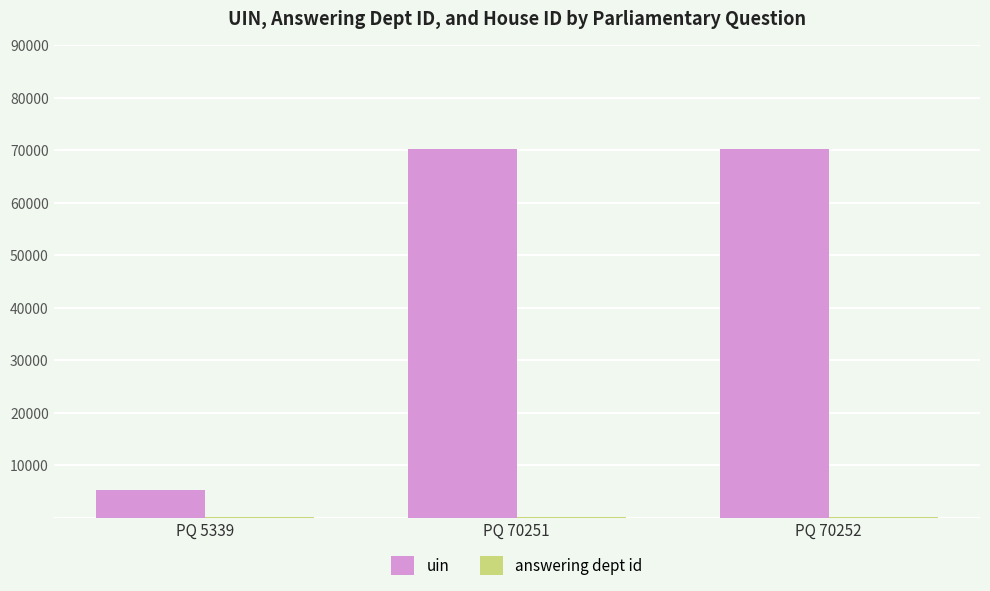

The value of uin at PQ 5339 is 9302. True or false?

False